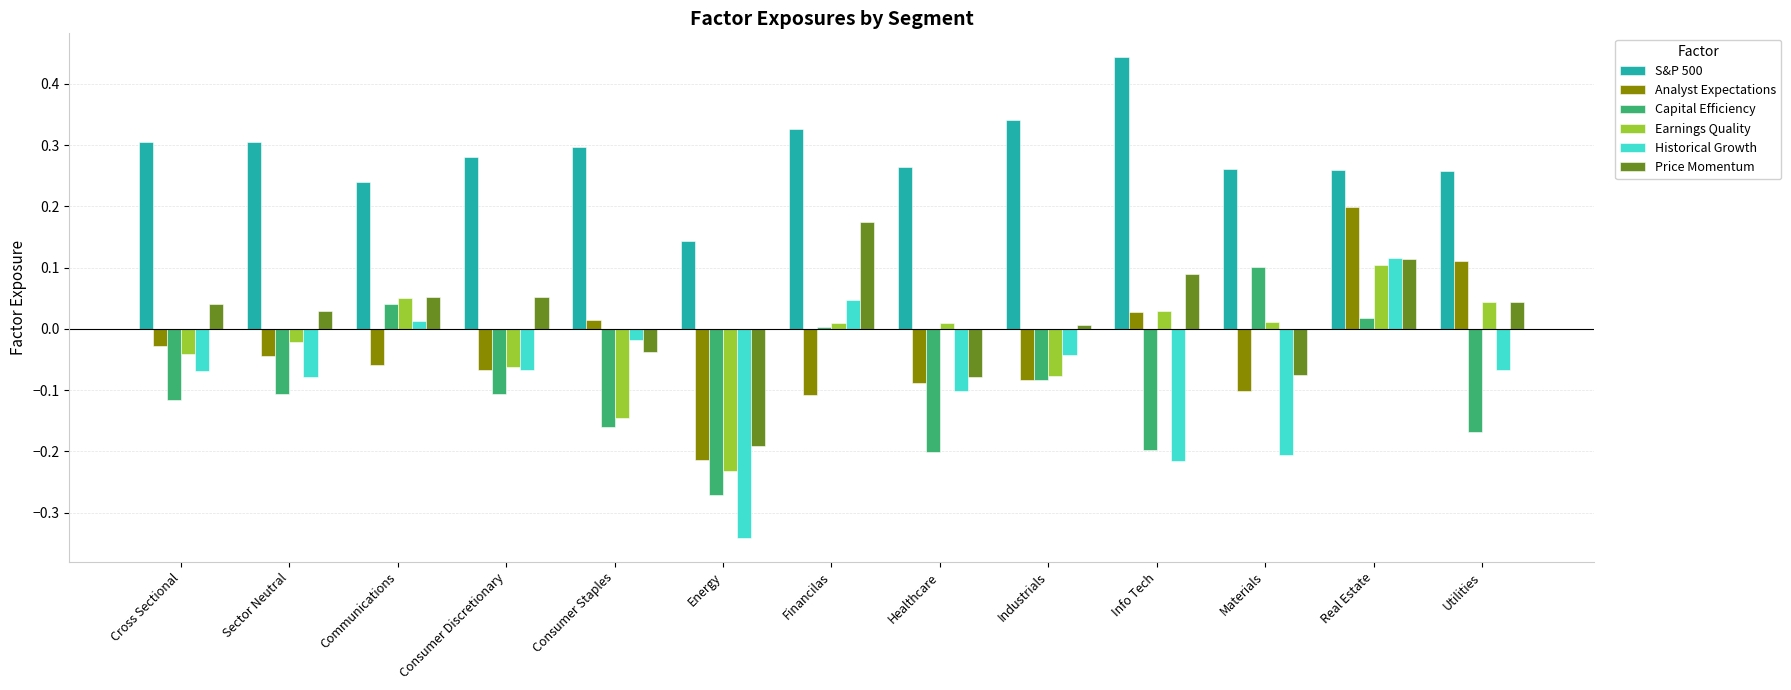

Which category has the lowest value in the Earnings Quality series?

Energy